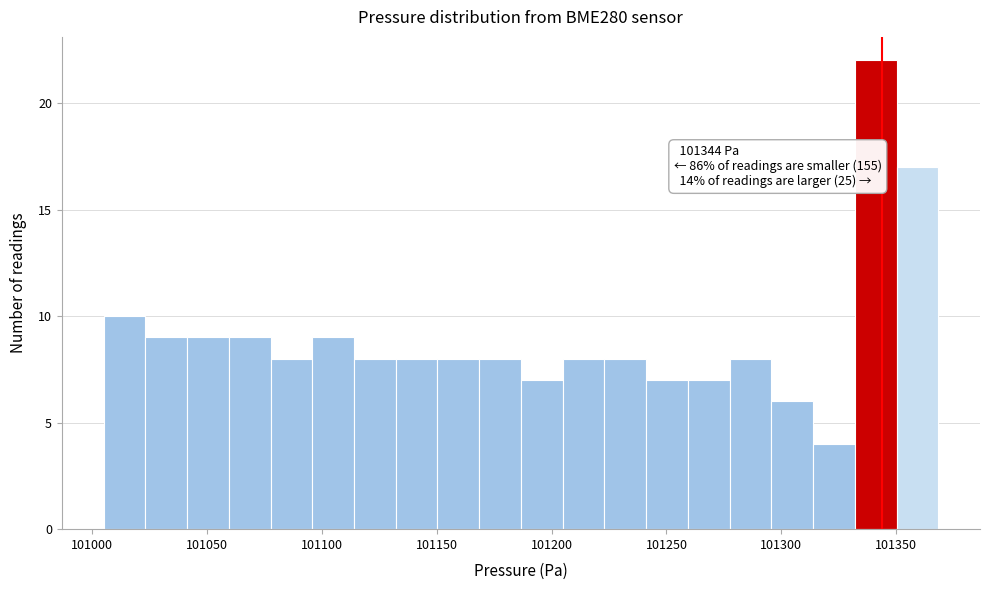

Around what value on the x-axis is the tallest bar? Give the approximate position of its centre, as read against the axis.

101340